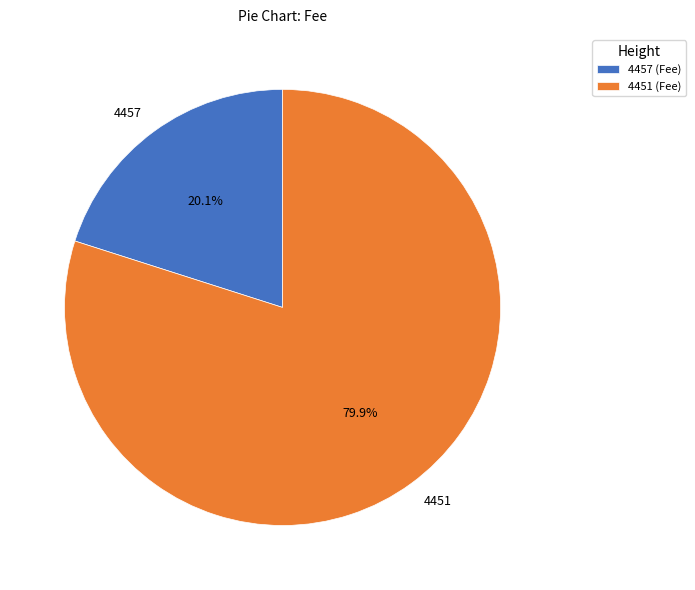

To the nearest percent, what is the difference between the largest and smallest slice percentages?

60%